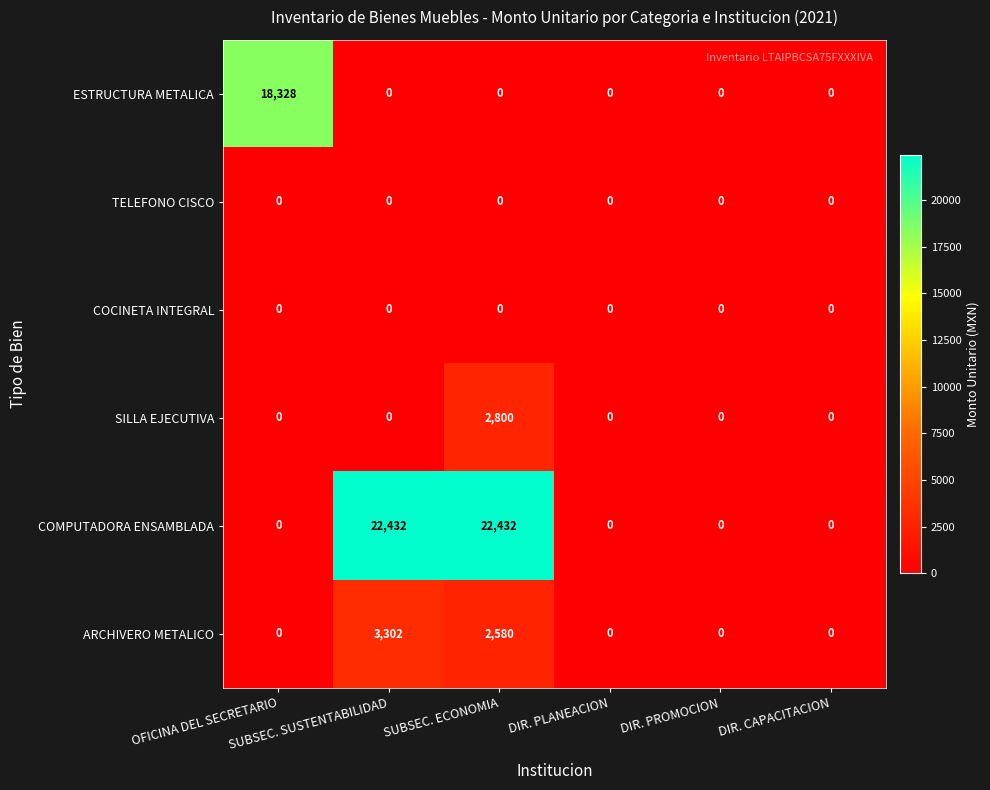

What is the average value of the ARCHIVERO METALICO series?

980